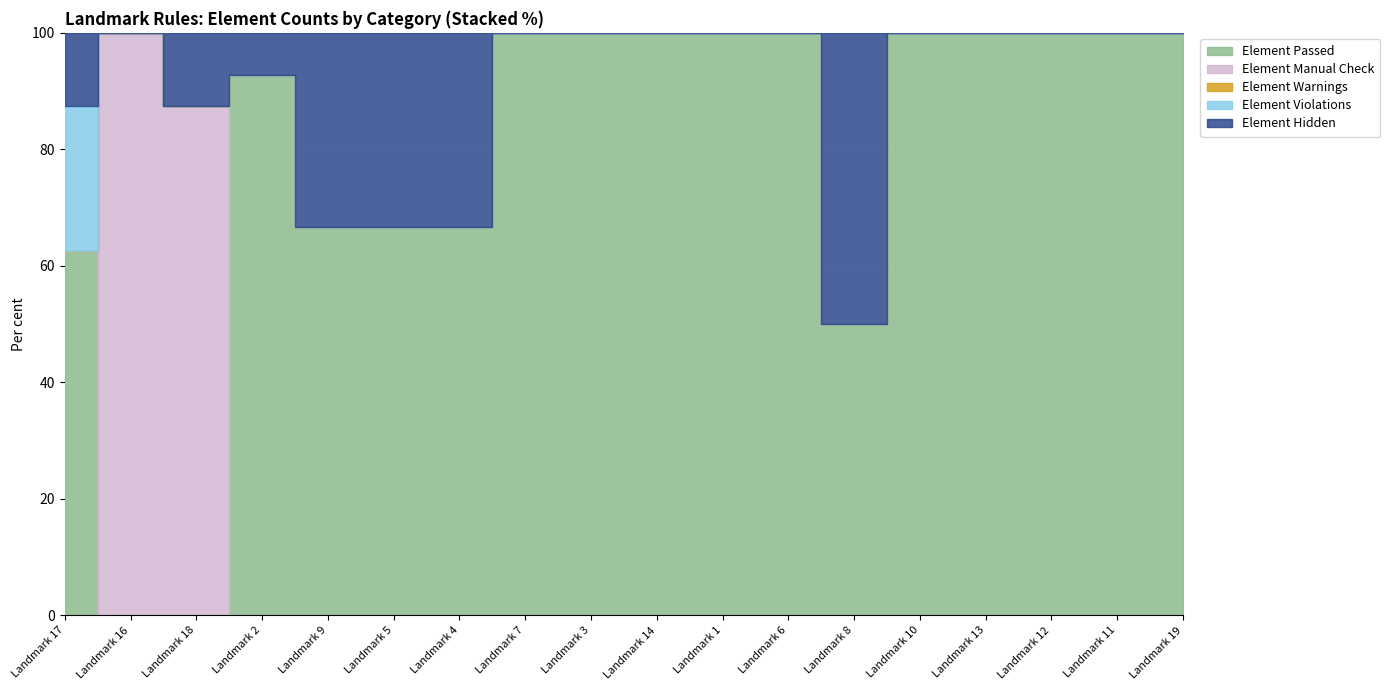

True or false: Element Violations has more than 2 interior local peaks.

False